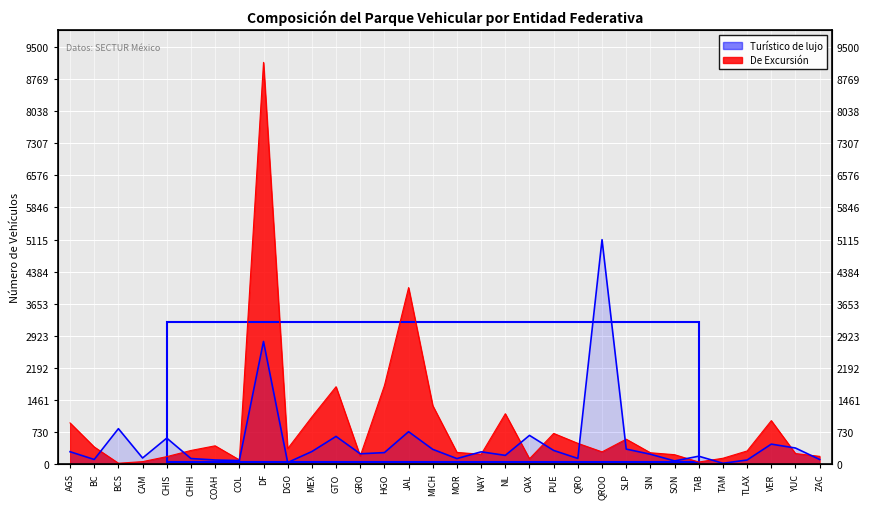

Count the number of data series in this chart.

2